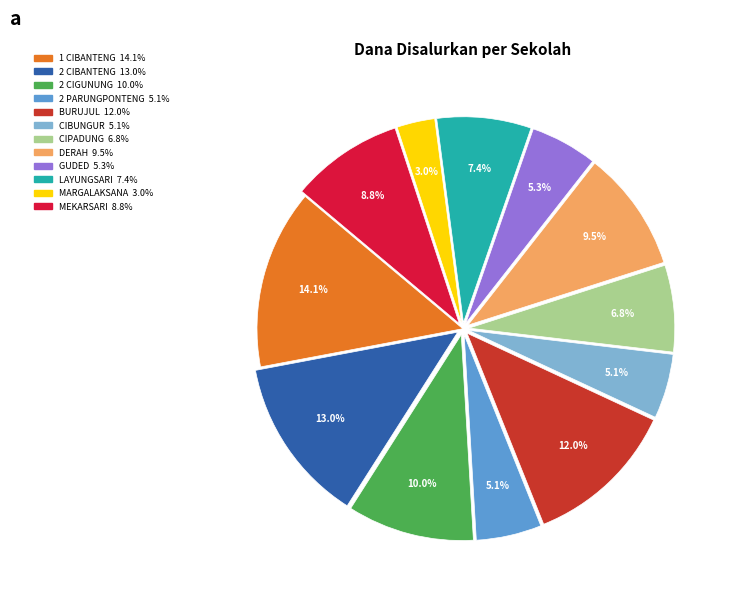

Does any single category account for the majority?

No